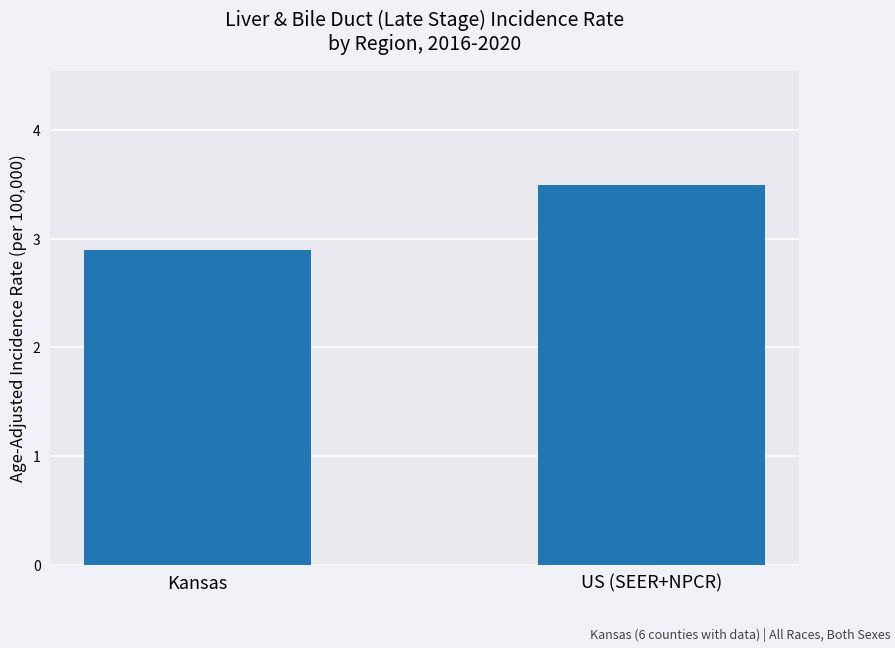

Reading left to right, extract all data points from this chart.

Kansas=2.9	US (SEER+NPCR)=3.5